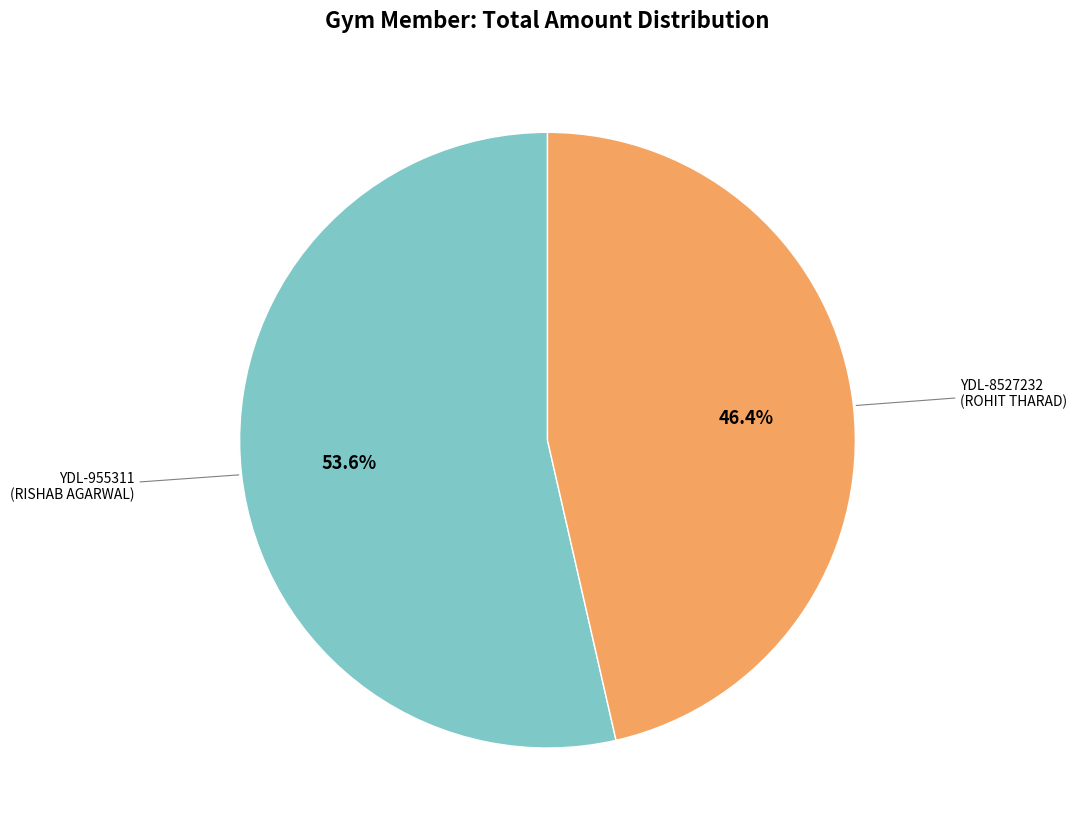

Is there a majority slice in this chart?

Yes